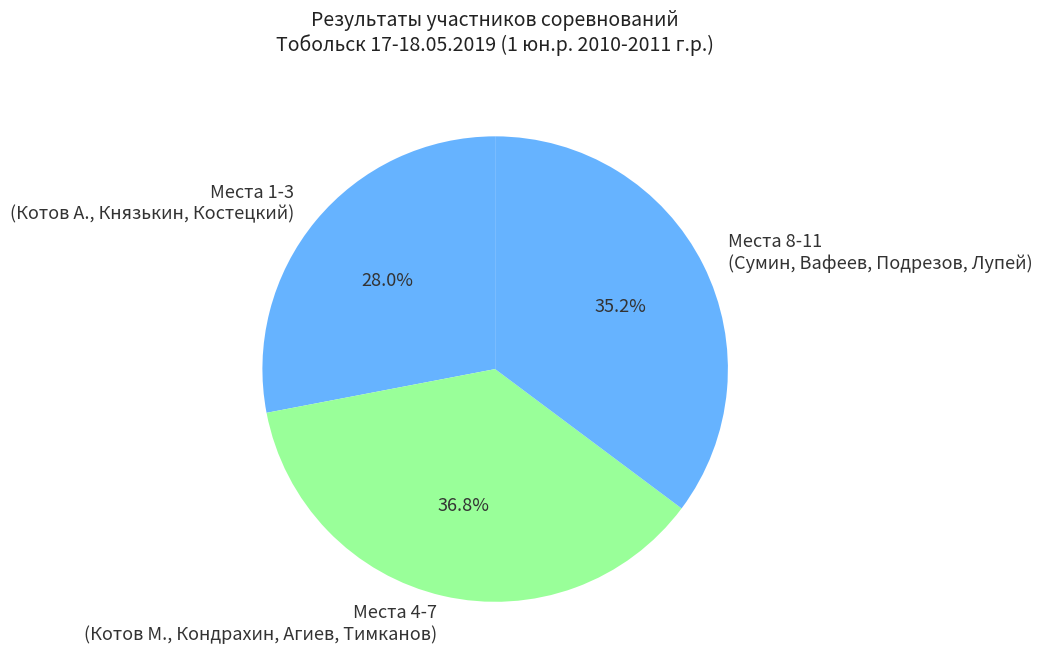

Is the sum of Места 1-3 (Котов А., Князькин, Костецкий) and Места 8-11 (Сумин, Вафеев, Подрезов, Лупей) greater than half?

Yes